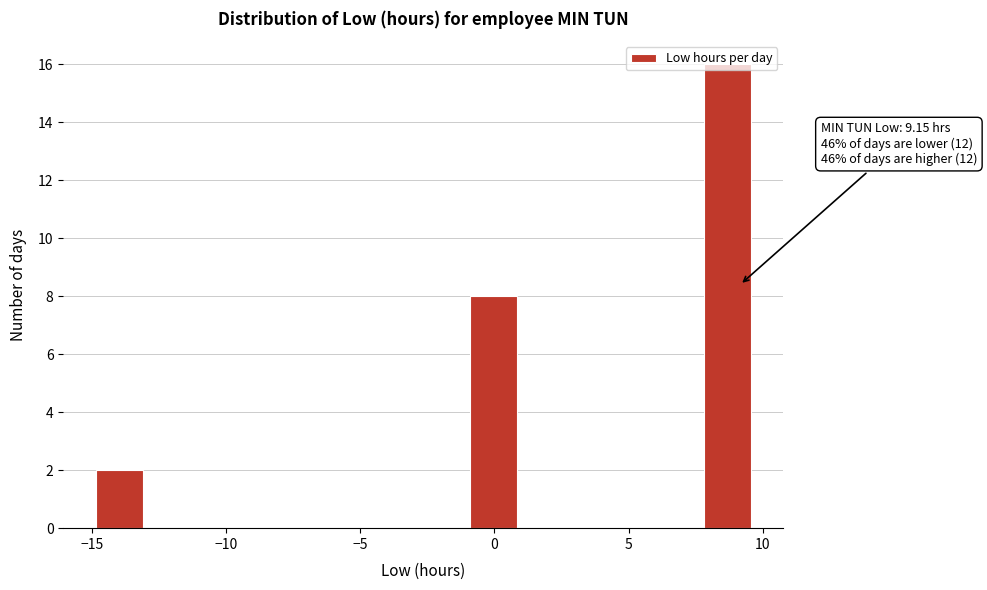

Around what value on the x-axis is the tallest bar? Give the approximate position of its centre, as read against the axis.

8.5